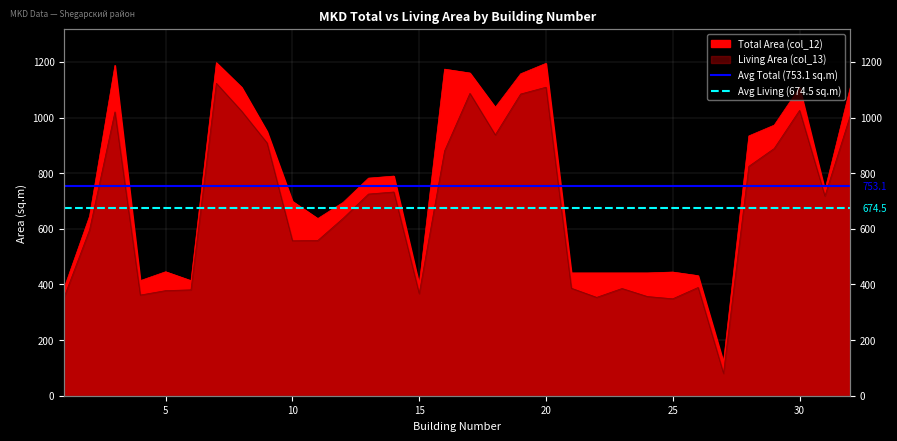

How many lines are shown in the chart?

2